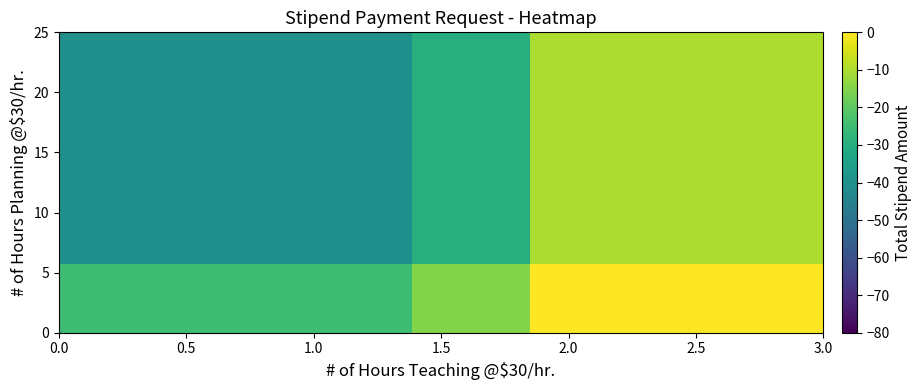

How many series are shown in this chart?

13